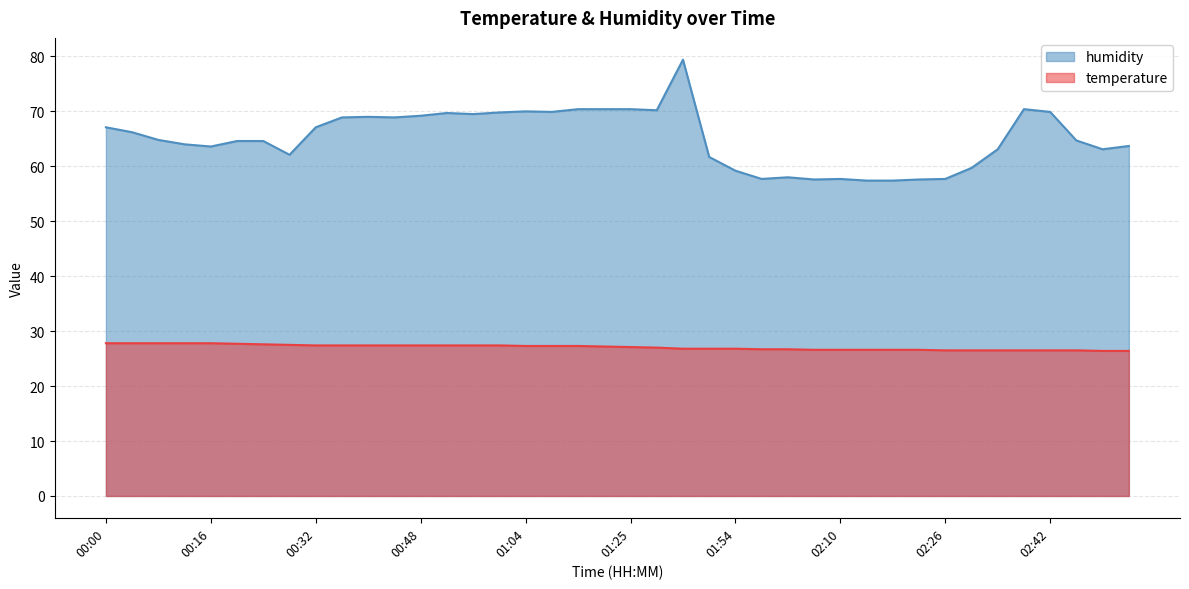

True or false: temperature and humidity cross at least once.

False